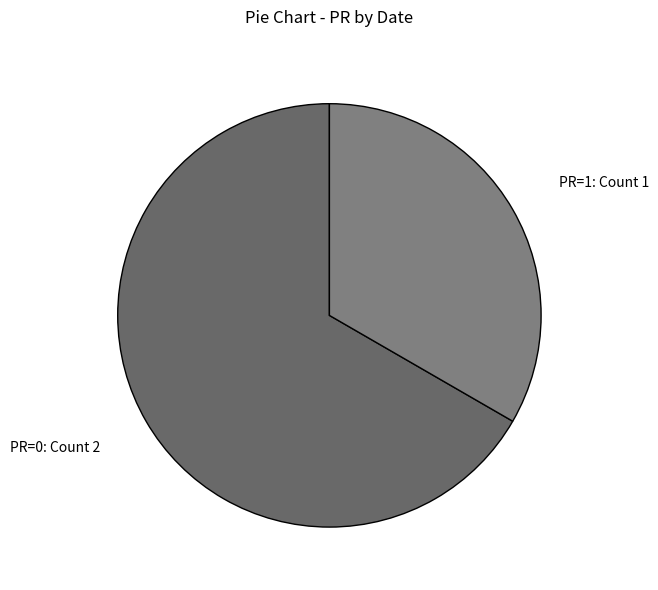

How many segments does this pie chart have?

2